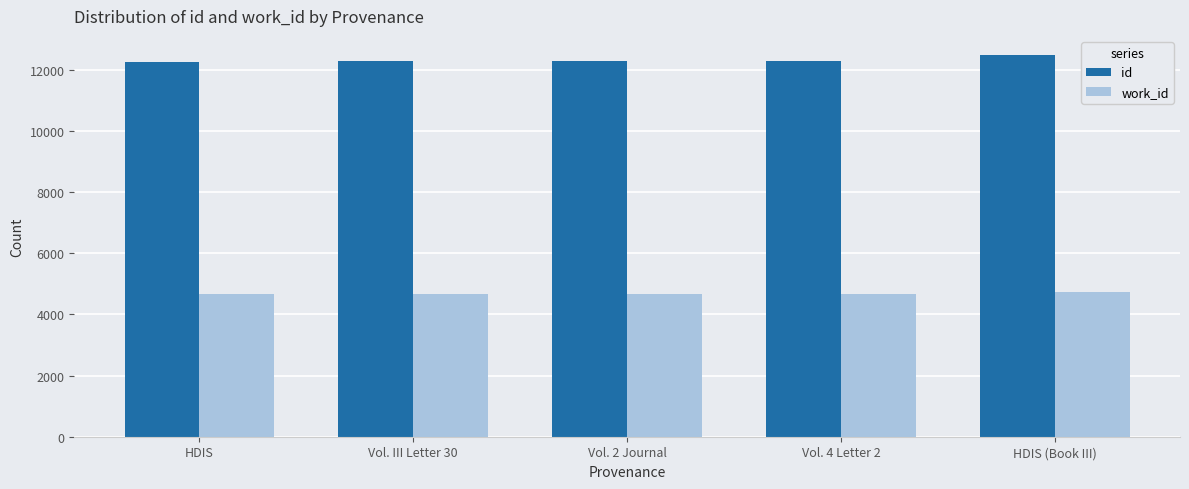

What is the difference between the highest and lowest values at HDIS (Book III)?

7761